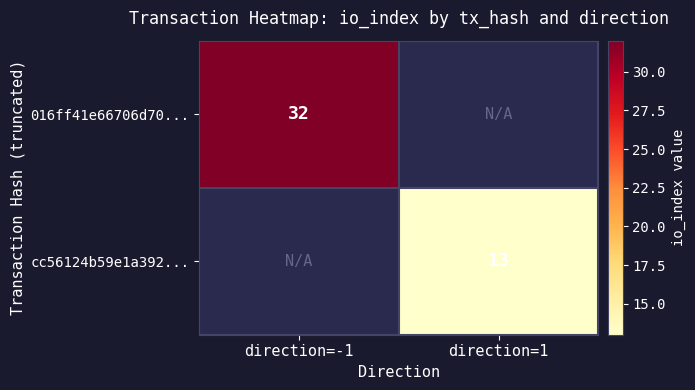

The value of cc56124b59e1a392... at direction=1 is 13. True or false?

True